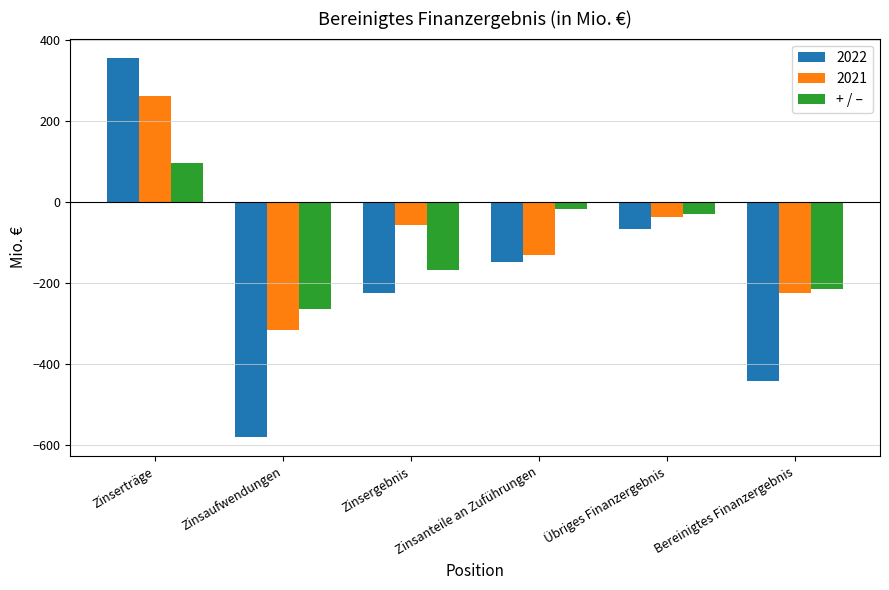

What is the label of the 3rd bar from the left?

Zinsergebnis